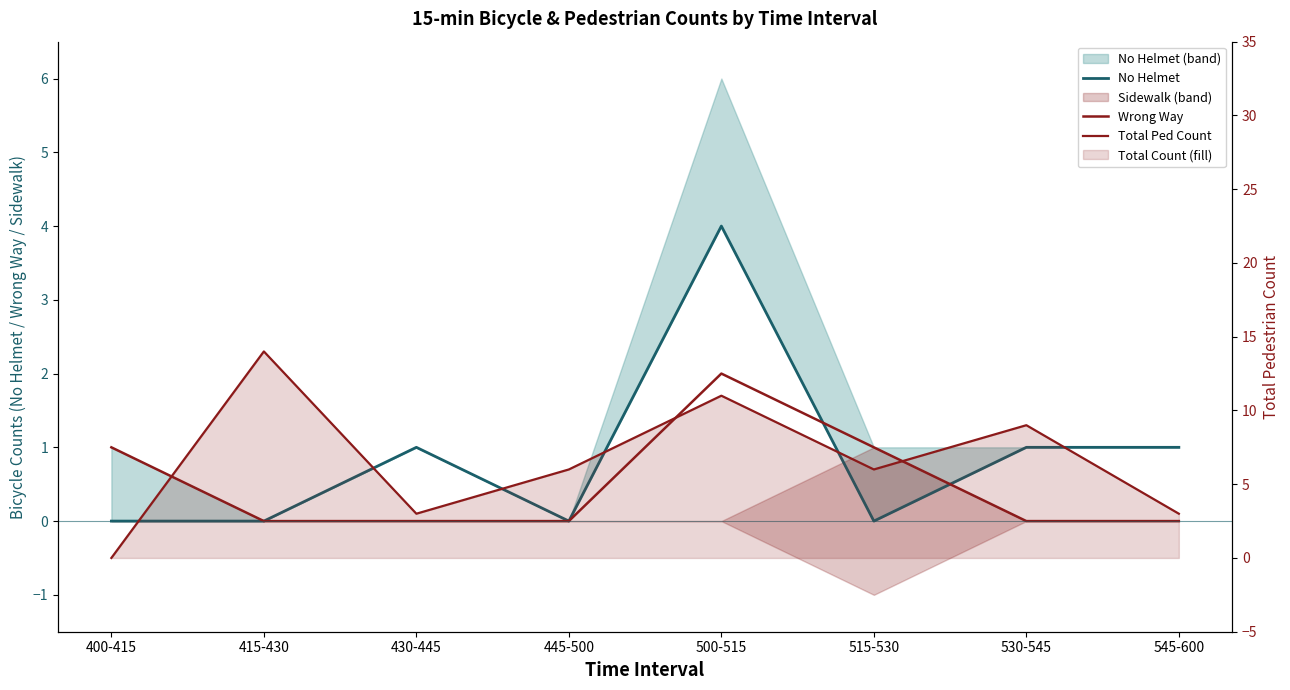

What is the approximate value of No Helmet at 500-515?

4